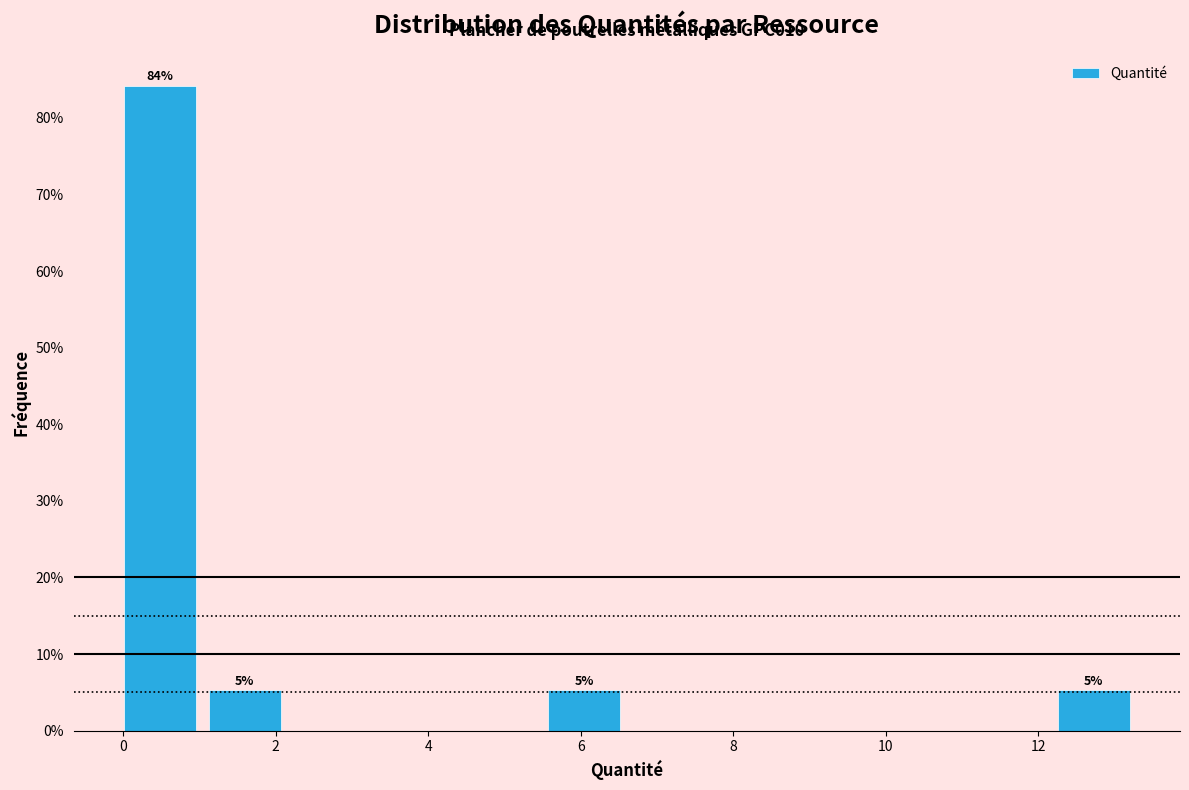

Over which range of the x-axis is the bar tallest?

0.0 to 1.2